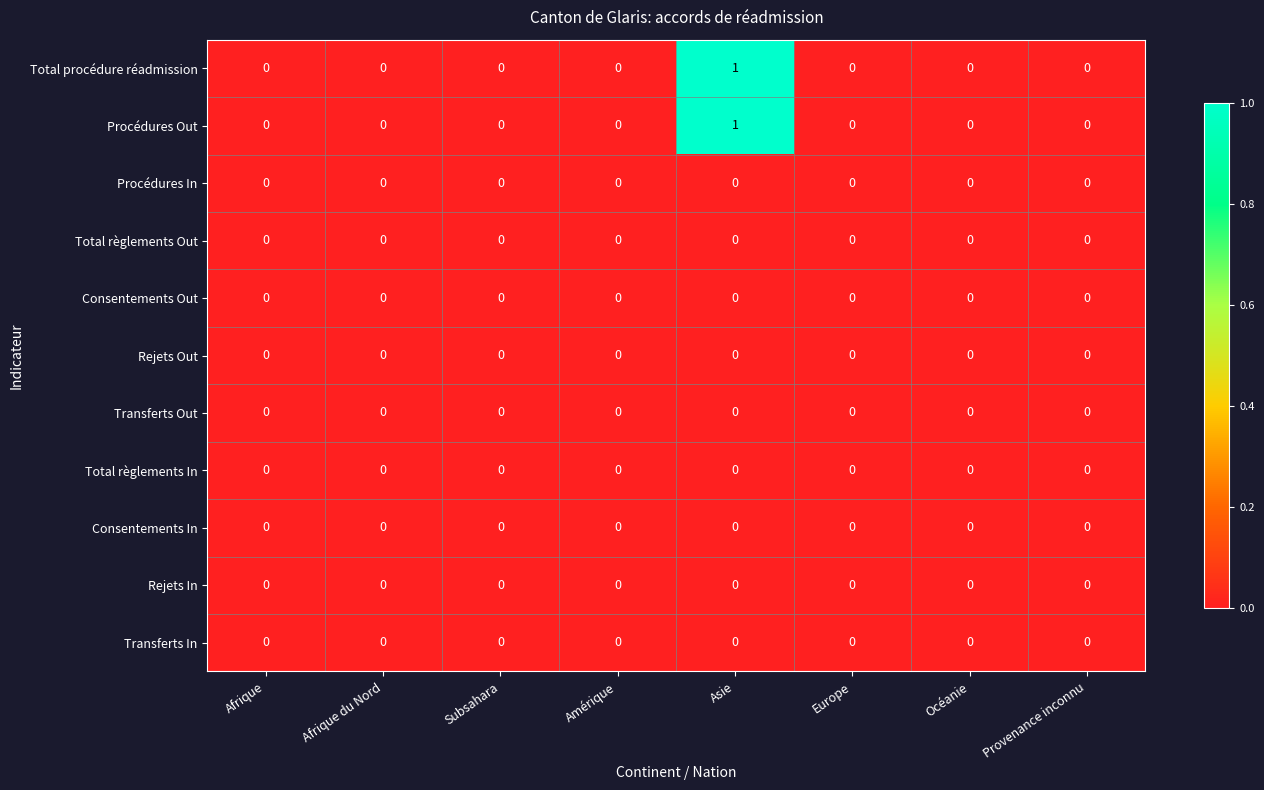

Which label corresponds to the largest value in the chart?

Asie